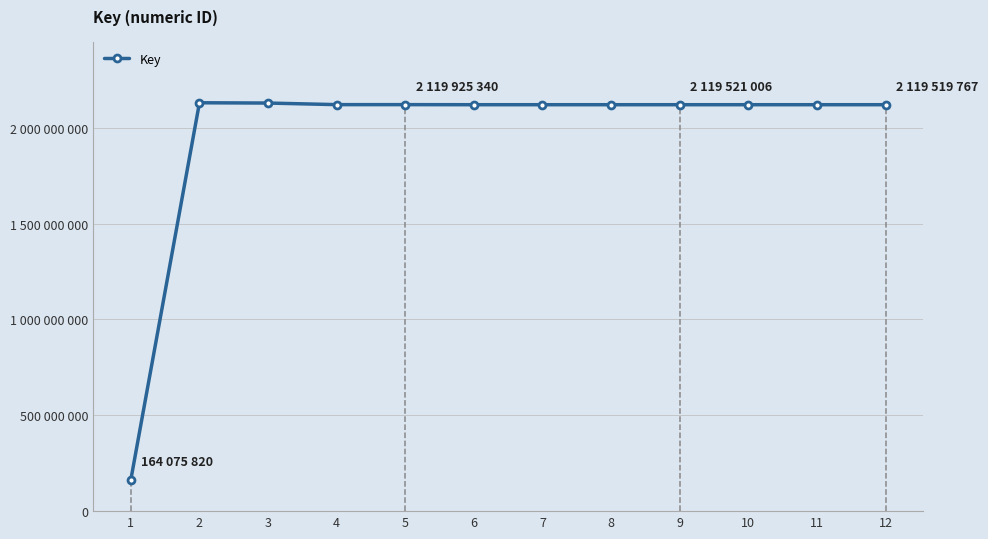

The value at 11 is 2908588541. True or false?

False